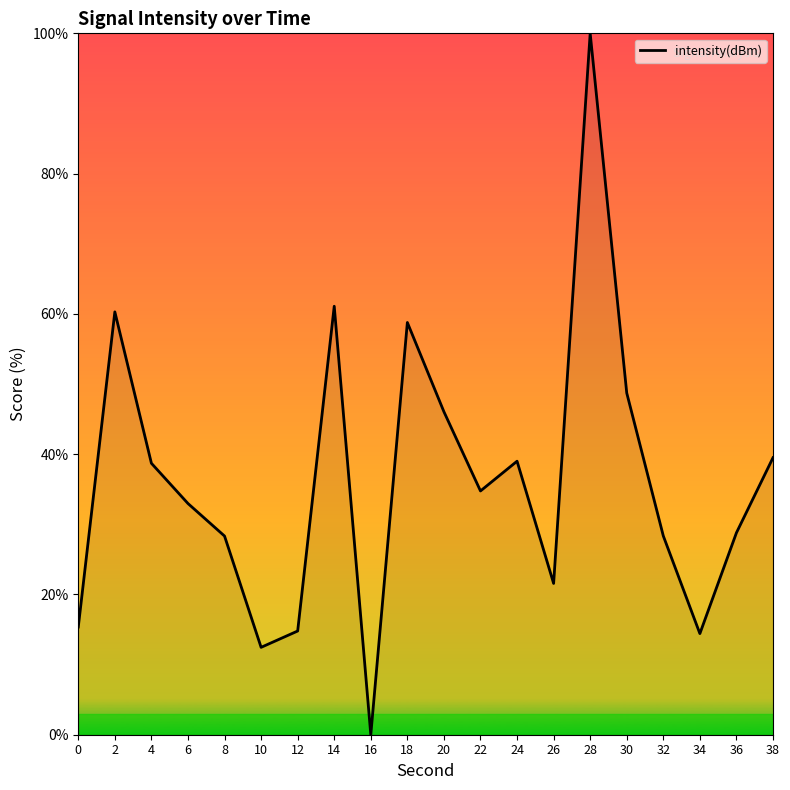

What is the maximum value shown in the chart?

100.0